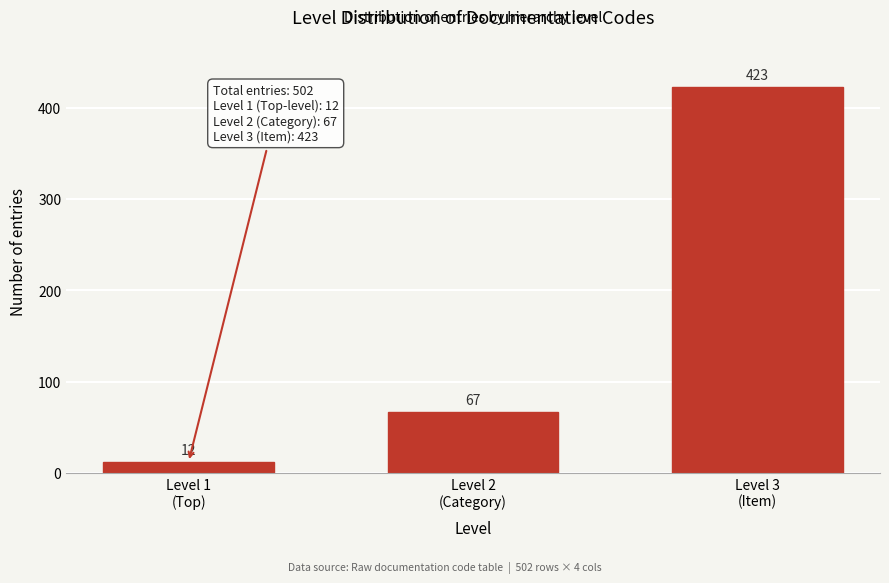

Reading left to right, list all the values displayed in this chart.

12	67	423